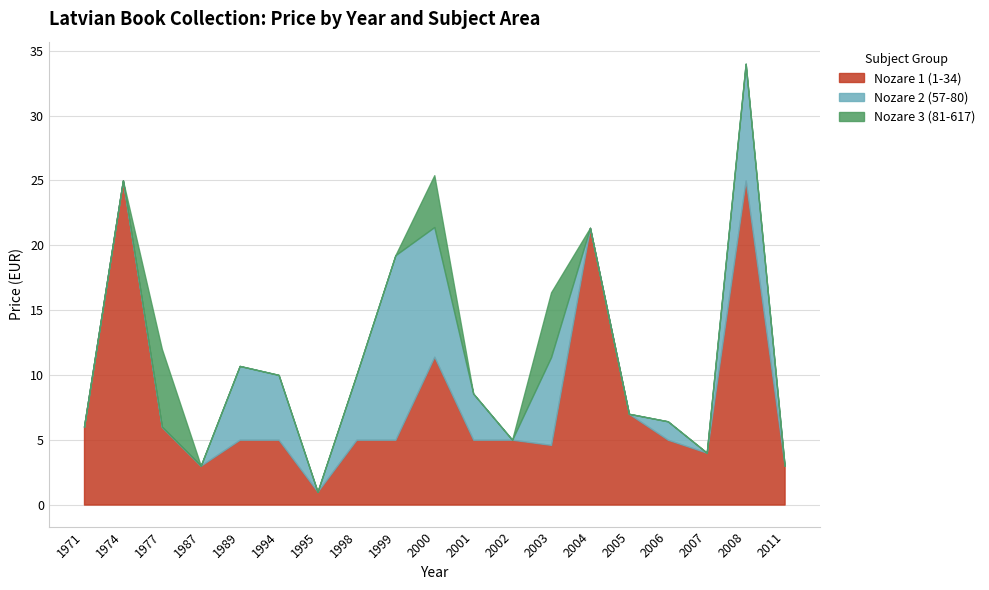

At which category is the sum across all series the highest?

2008